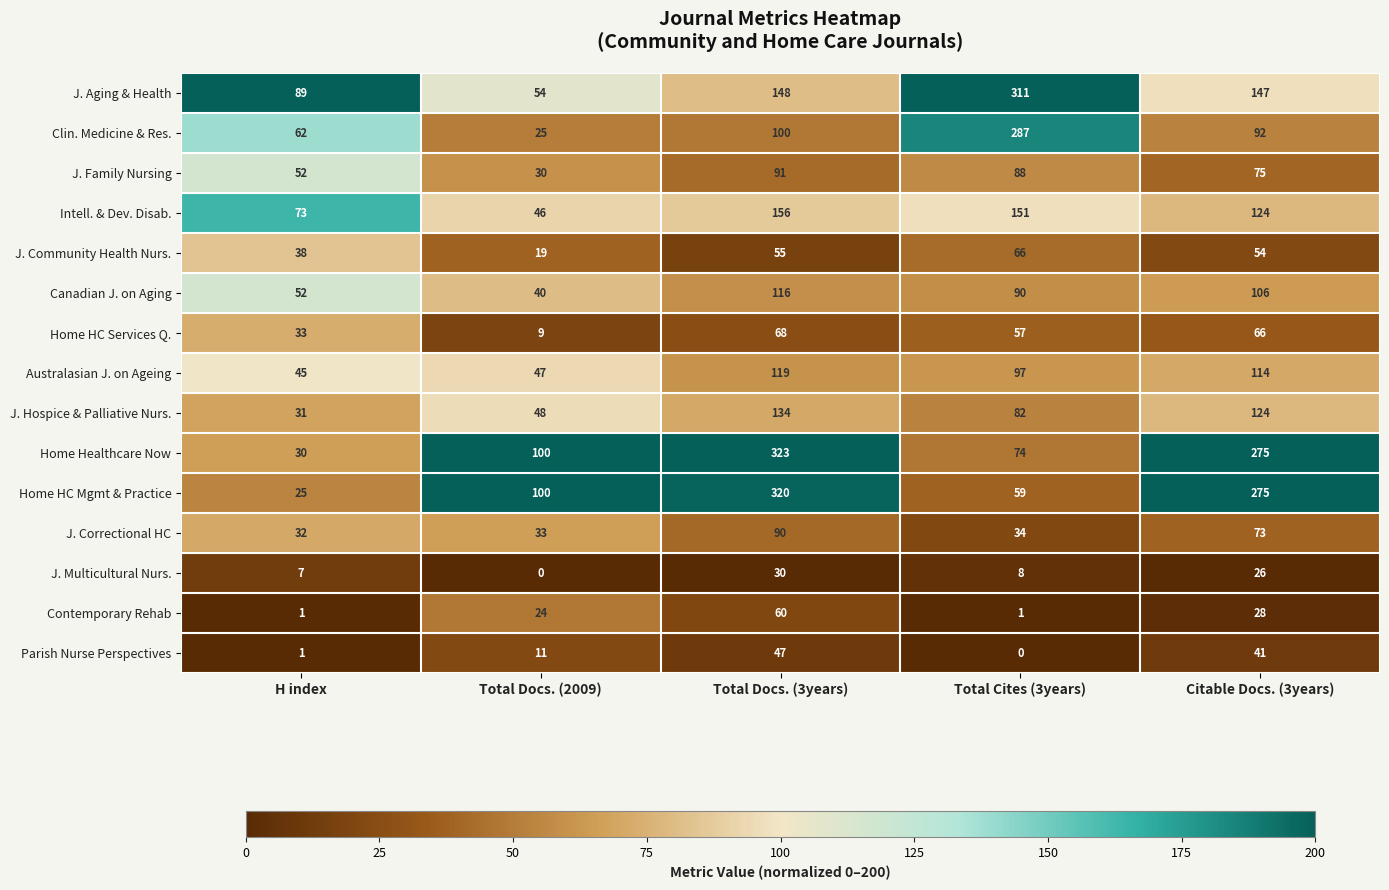

At which category is the sum across all series the highest?

Total Docs. (3years)